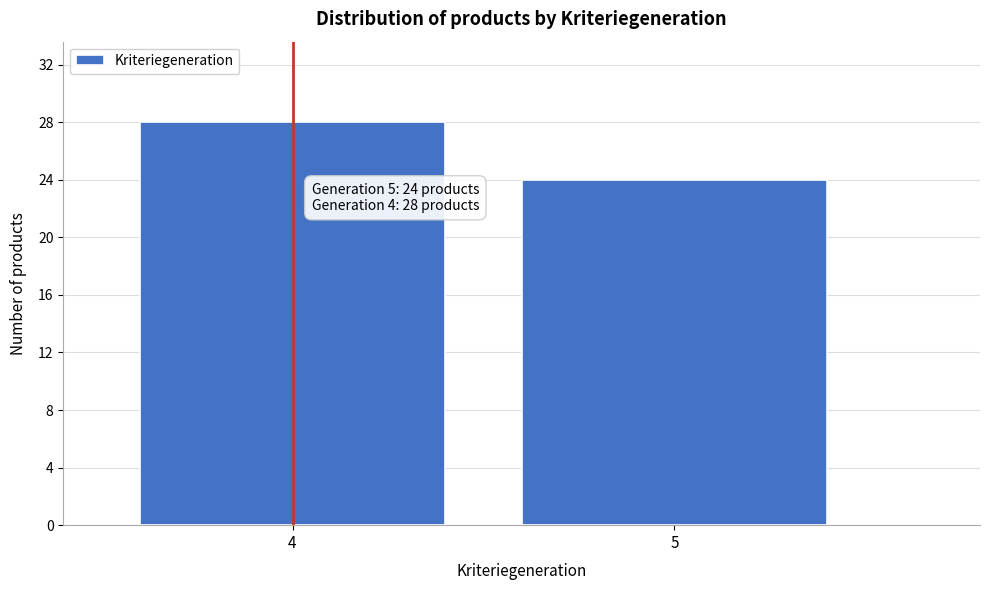

Reading left to right, what are all the values shown in this chart?

28	24